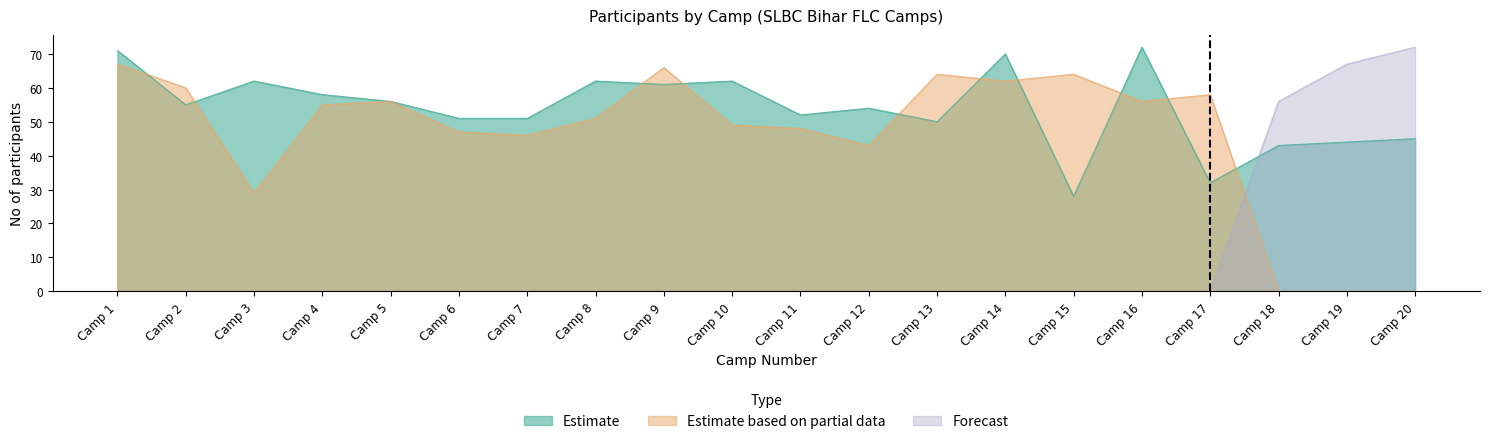

What is the total value across all series at Camp 10?

111